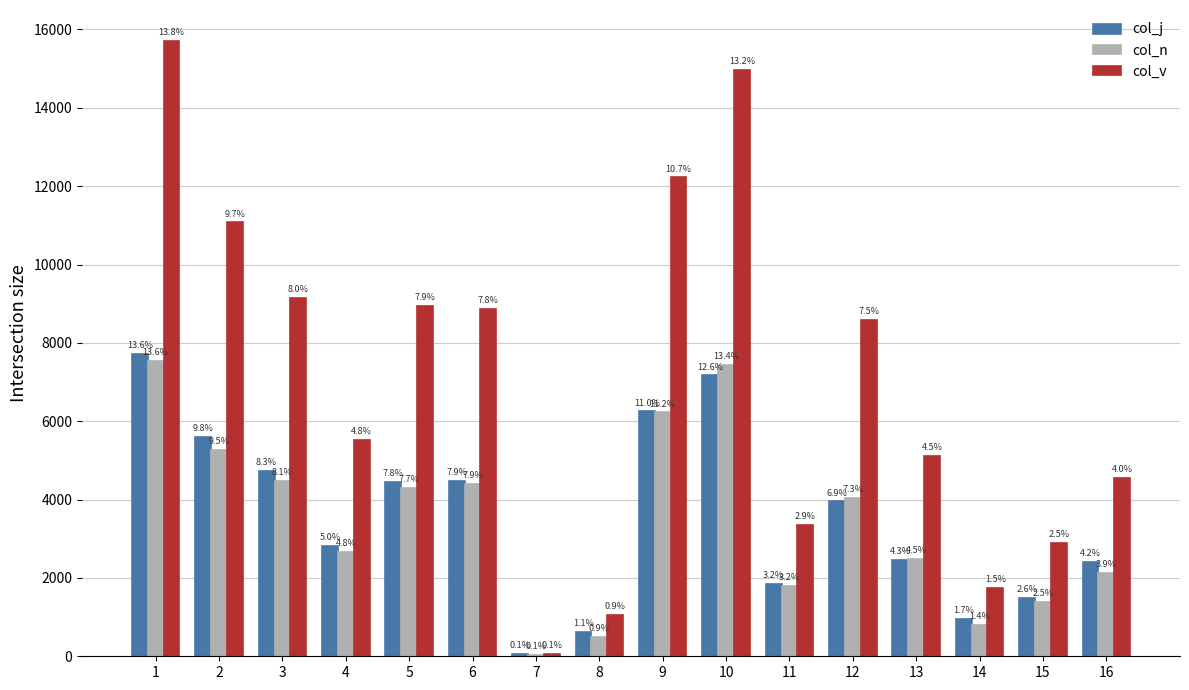

What are all the series names shown in the legend?

col_j, col_n, col_v